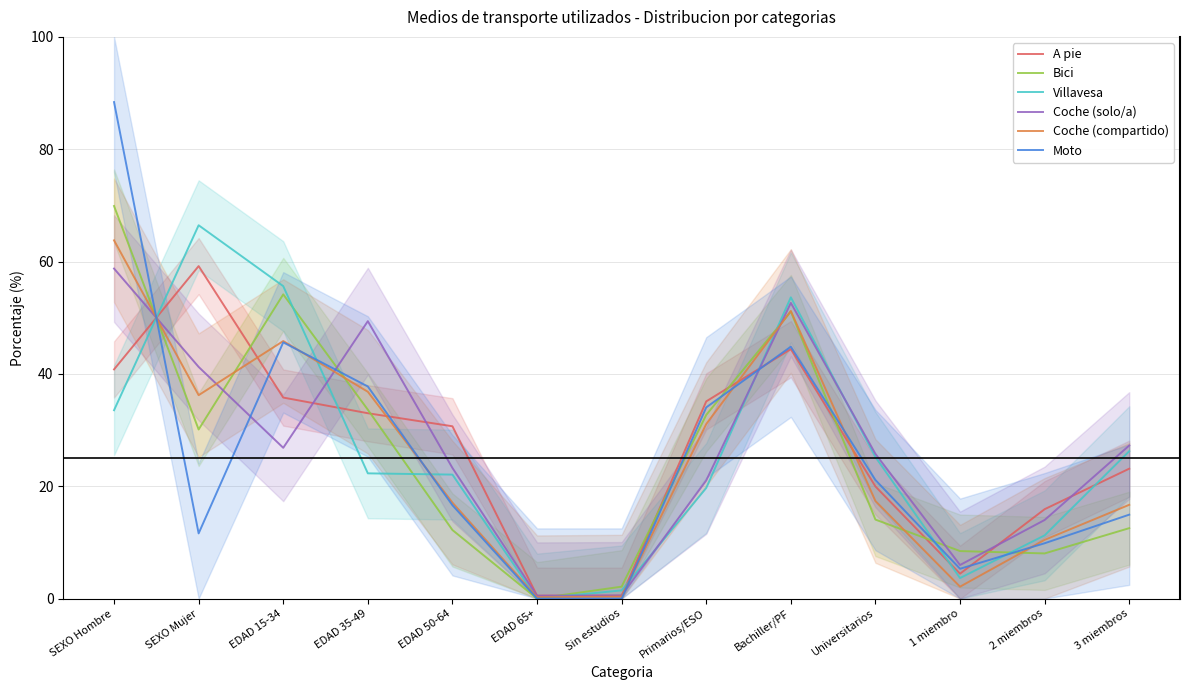

What value does the A pie series have at SEXO Mujer?

59.2